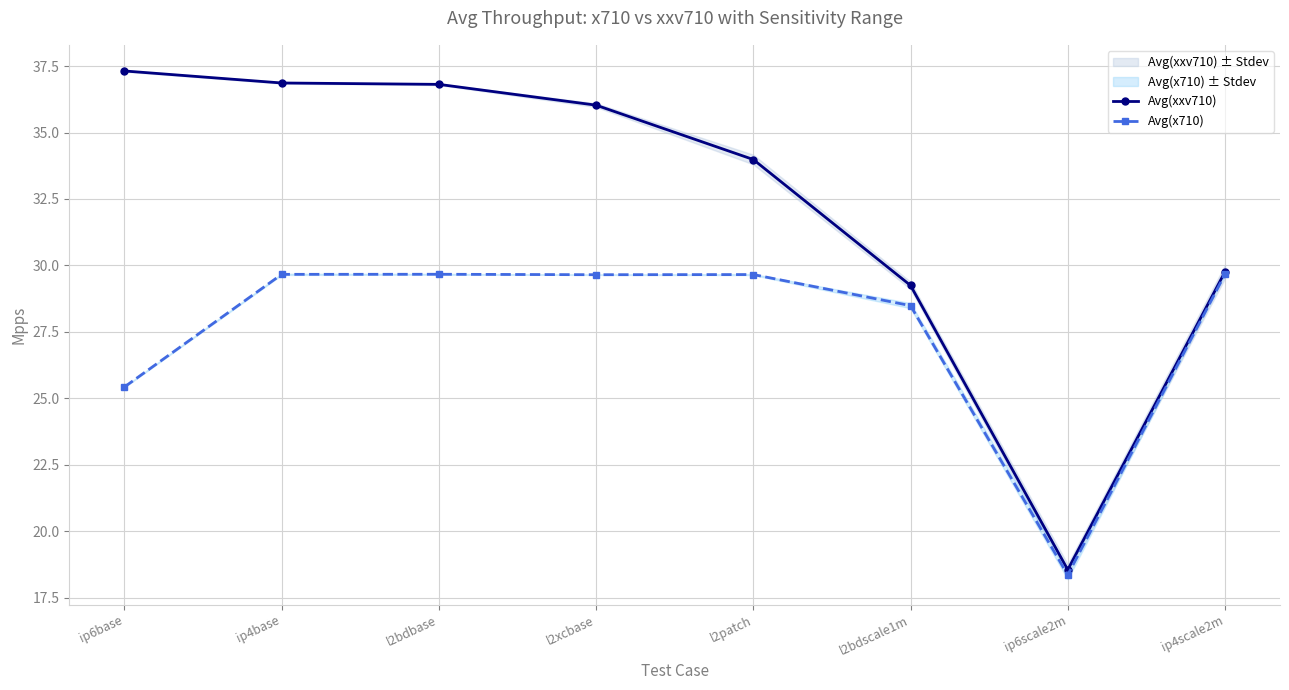

At which label does Avg(xxv710) reach its peak?

ip6base